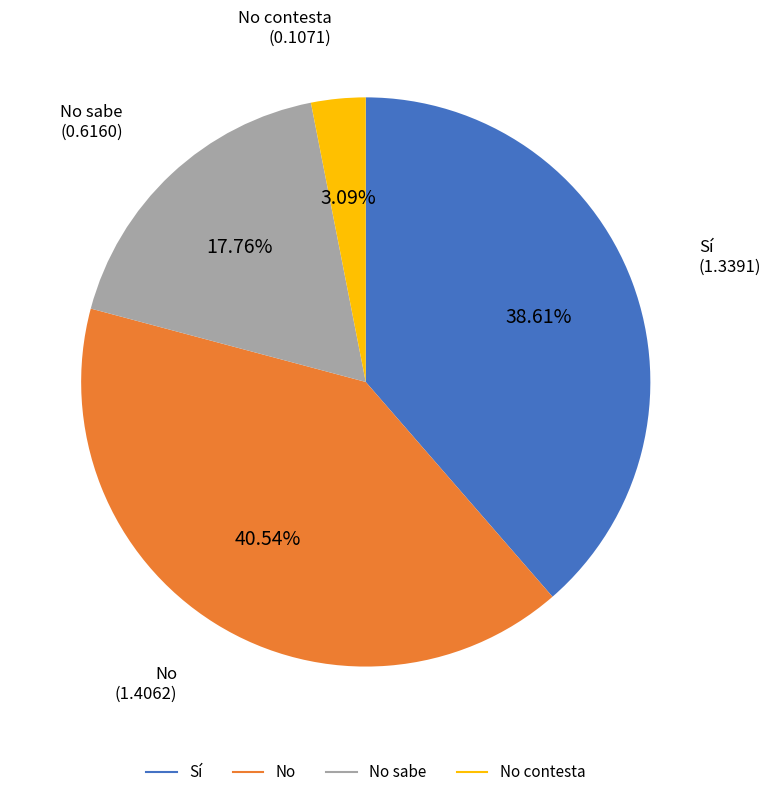

Does any single category account for the majority?

No